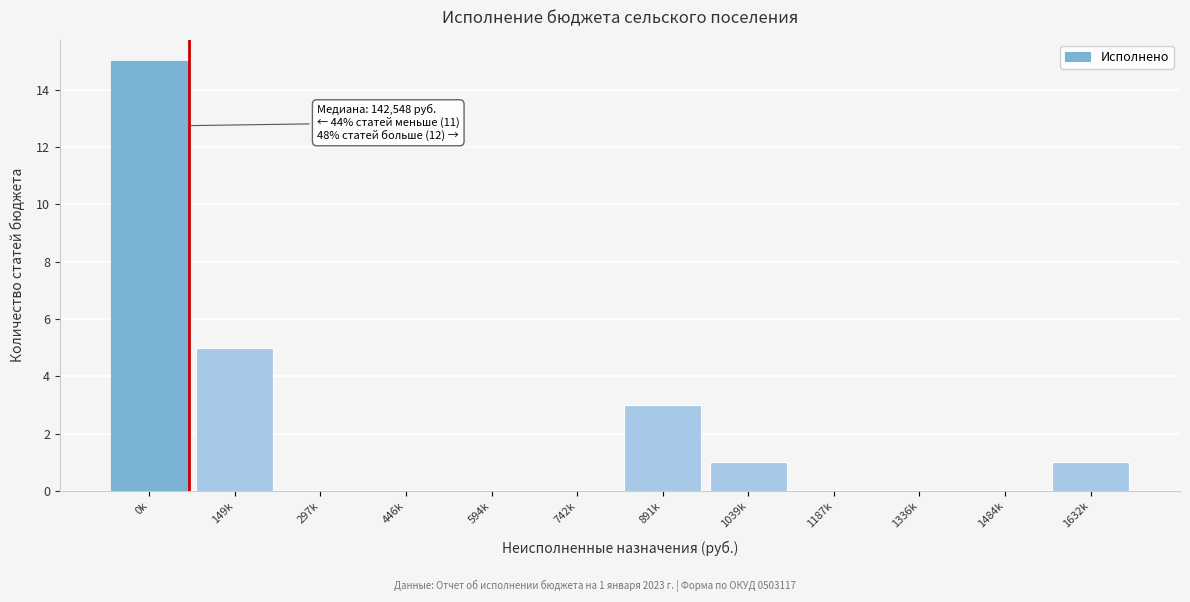

Reading left to right, transcribe all the data shown in this chart.

0k=15	149k=5	297k=0	446k=0	594k=0	742k=0	891k=3	1039k=1	1187k=0	1336k=0	1484k=0	1632k=1